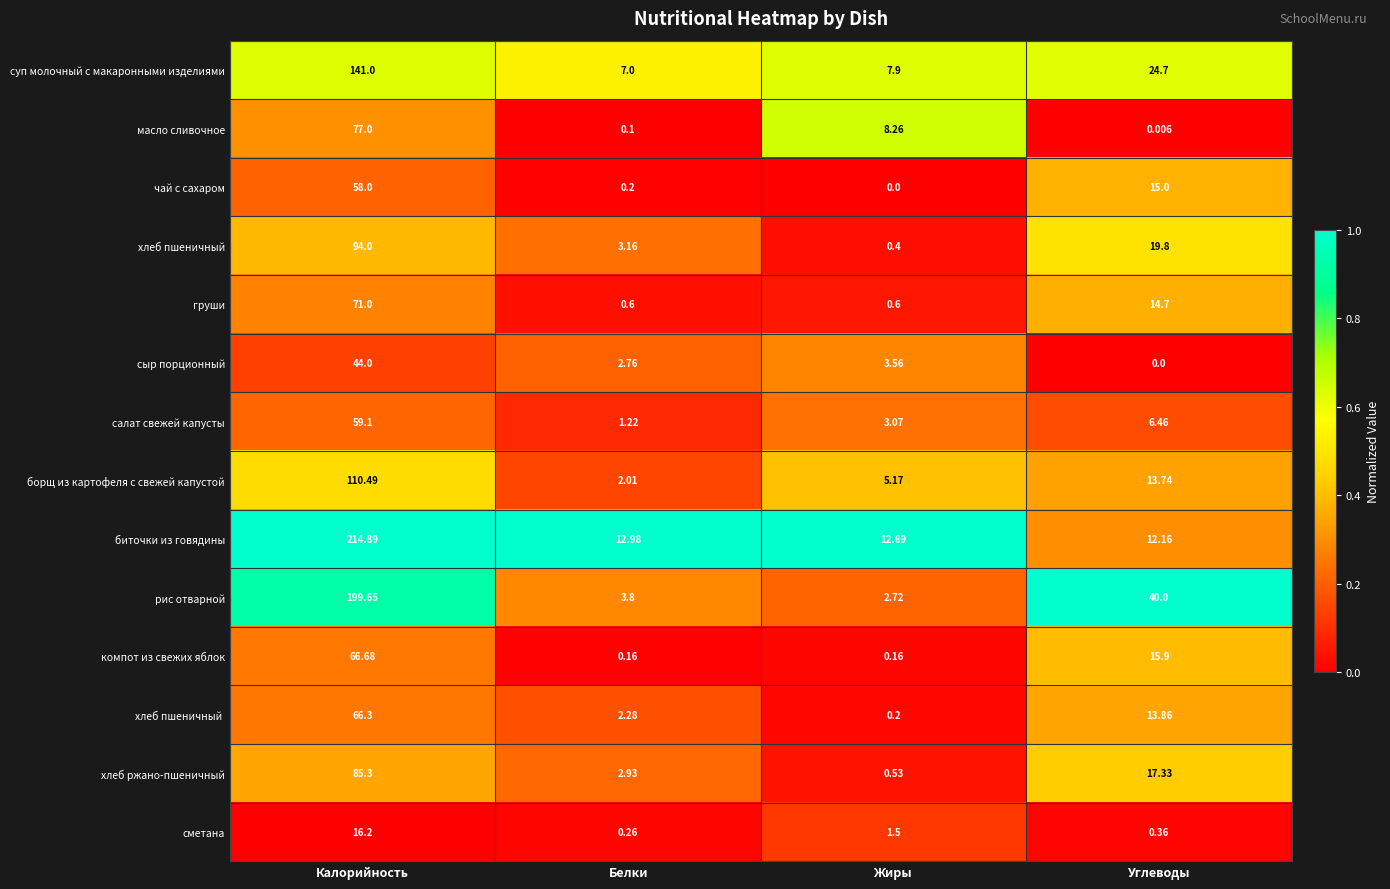

At which category is the sum across all series the highest?

Калорийность